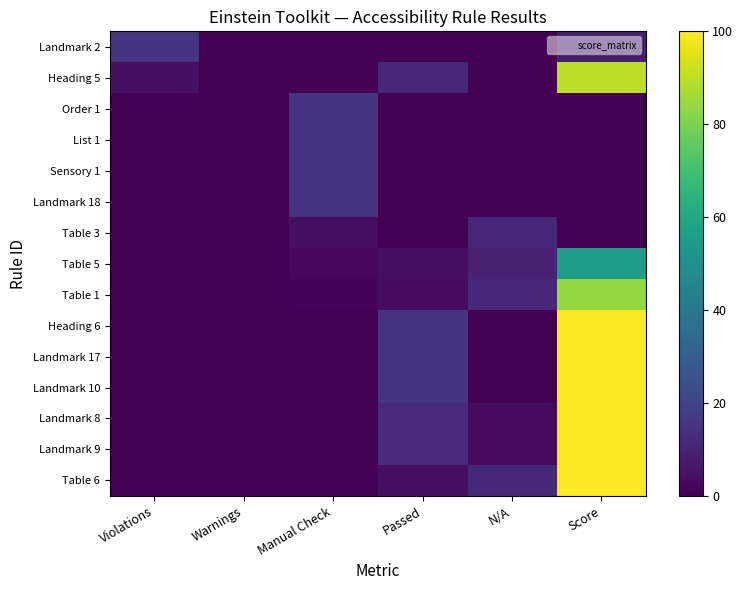

Rank the series at N/A from highest to lowest value.

Table 3, Table 1, Table 6, Table 5, Landmark 8, Landmark 9, Landmark 2, Heading 5, Order 1, List 1, Sensory 1, Landmark 18, Heading 6, Landmark 17, Landmark 10